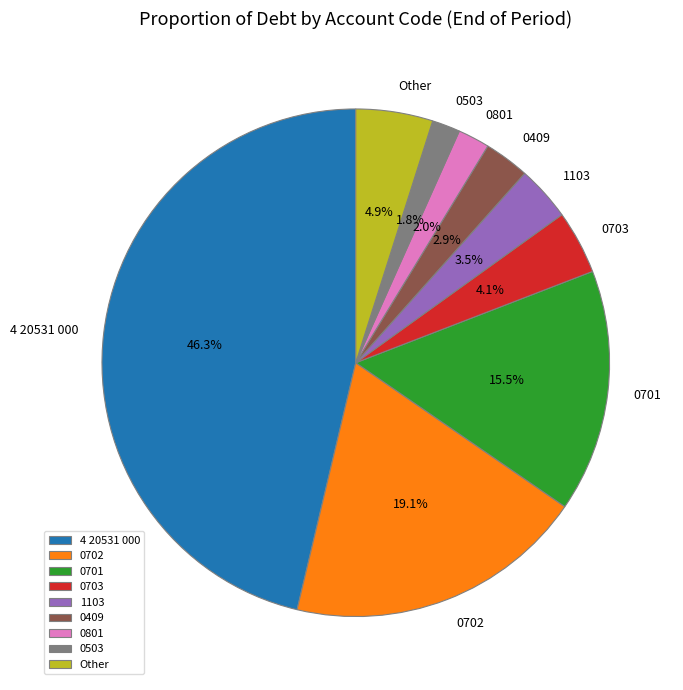

What percentage is NOT represented by 4 20531 000?

53.7%